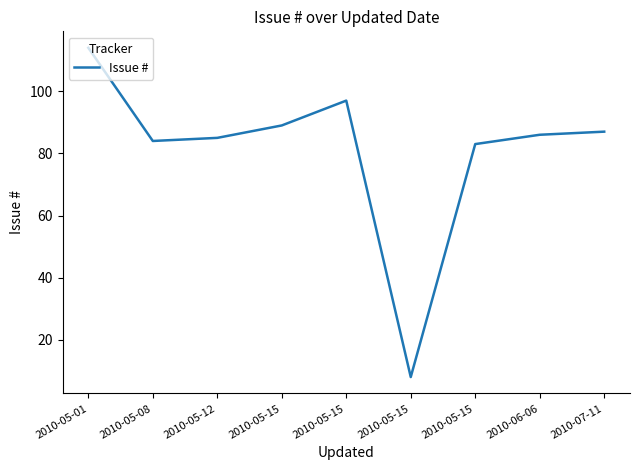

Which category has the highest value across all series?

2010-05-01